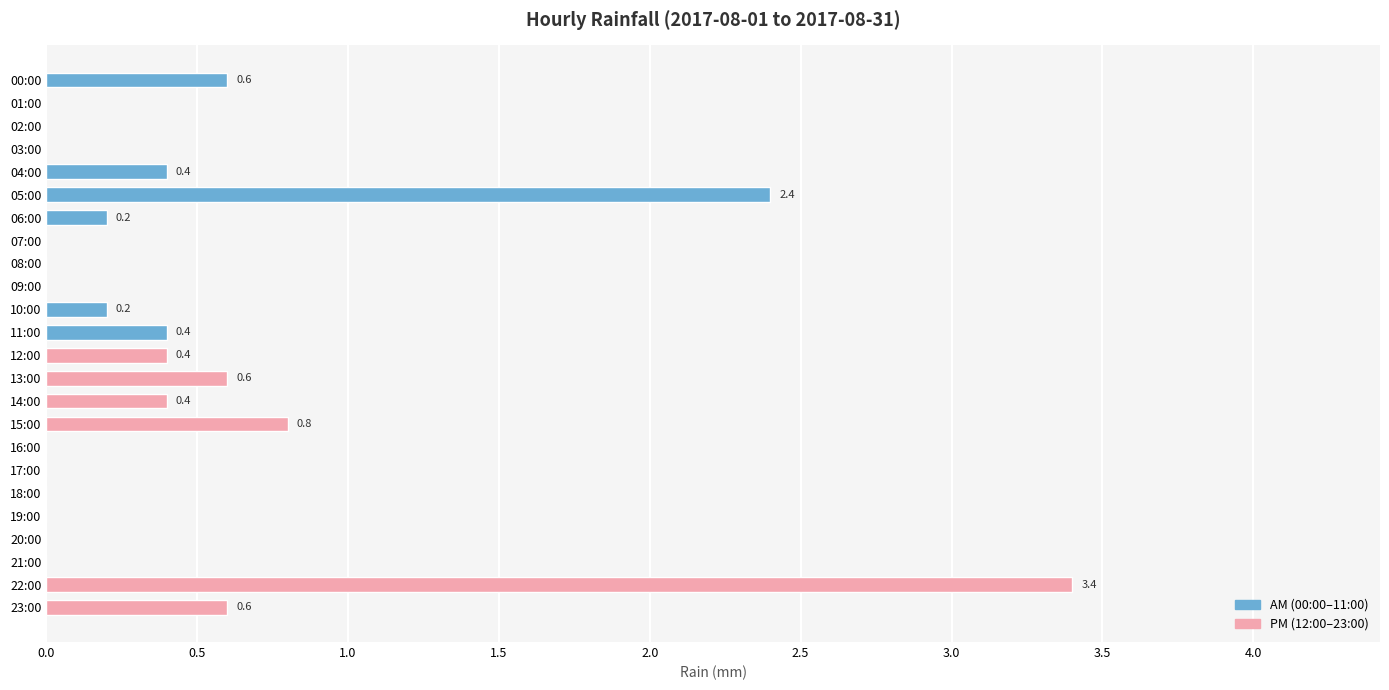

The chart shows a value of 1.8 at 16:00. True or false?

False